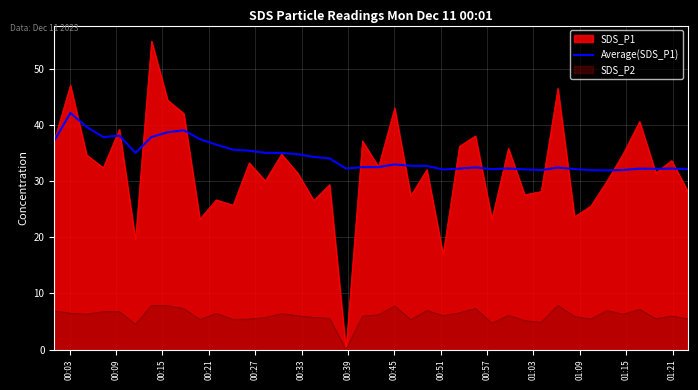

Rank the series by their maximum value, from highest to lowest.

SDS_P1, Average(SDS_P1), SDS_P2